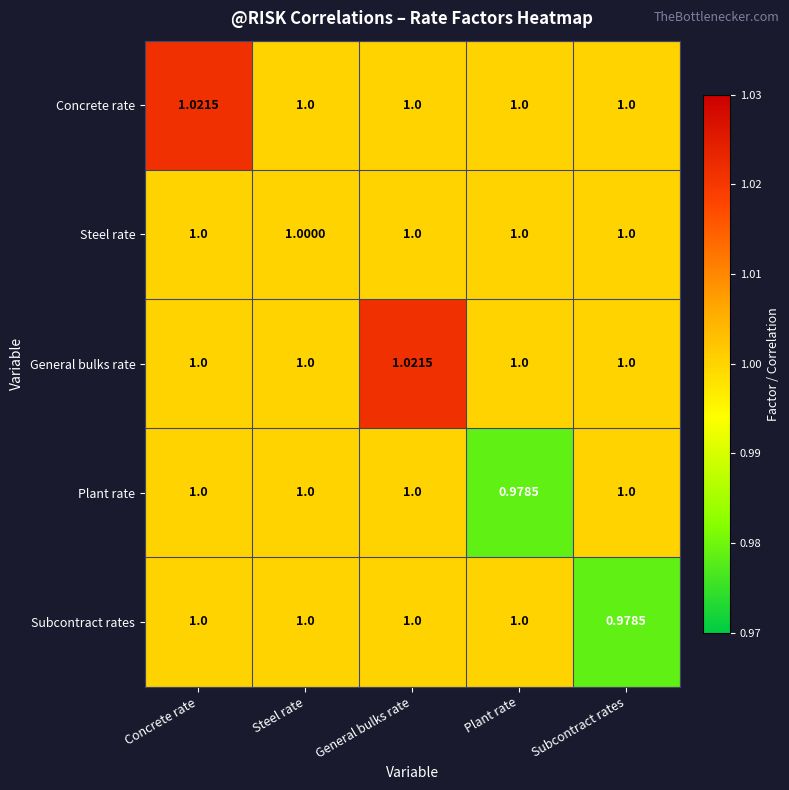

At which label is Subcontract rates closest to 0?

Subcontract rates